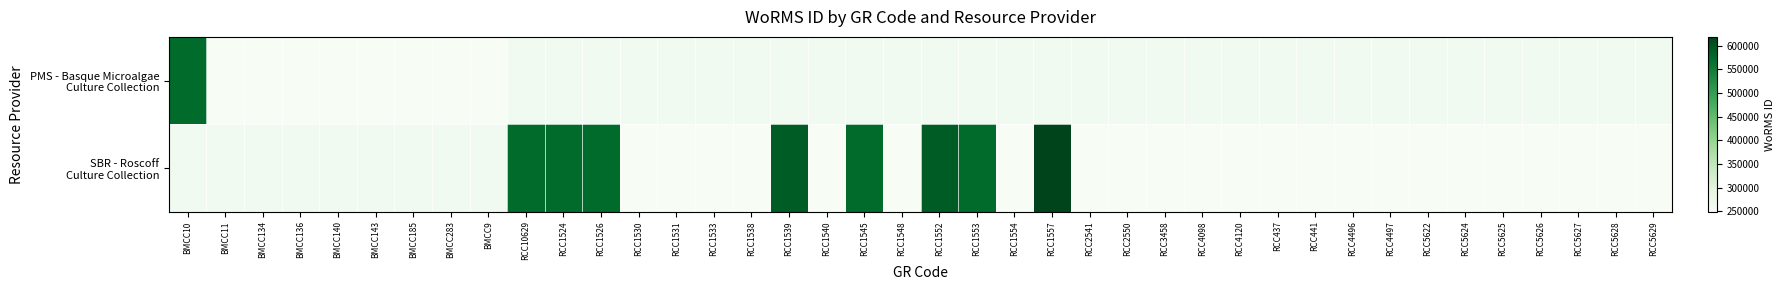

What value does the PMS - Basque Microalgae Culture Collection series have at BMCC136?

249731.0